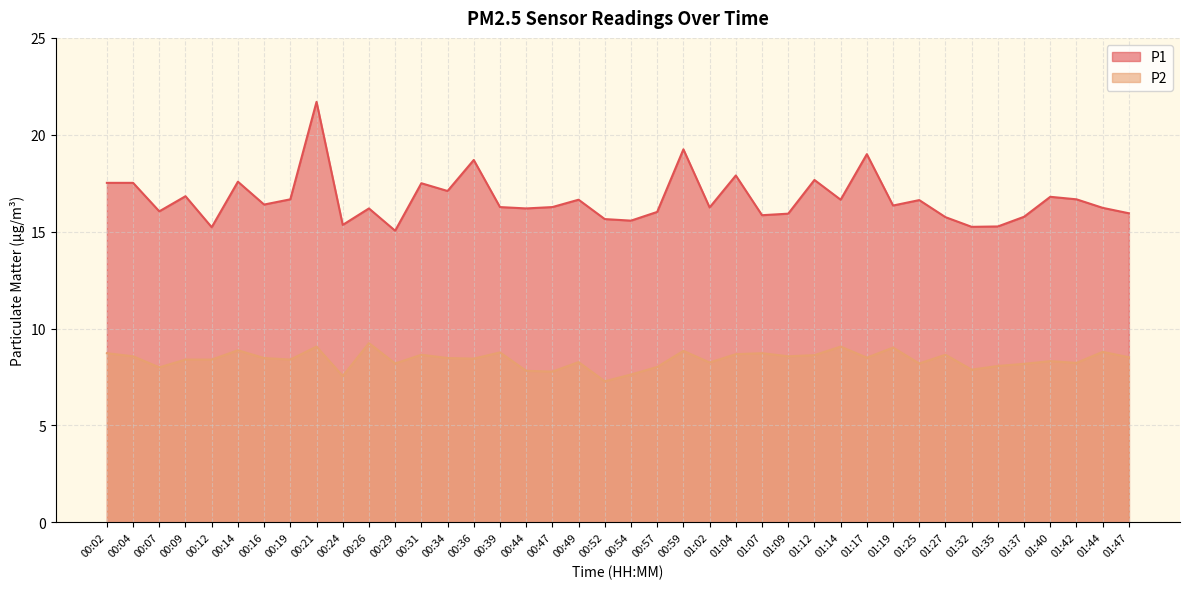

What is the minimum value for P1?

15.1